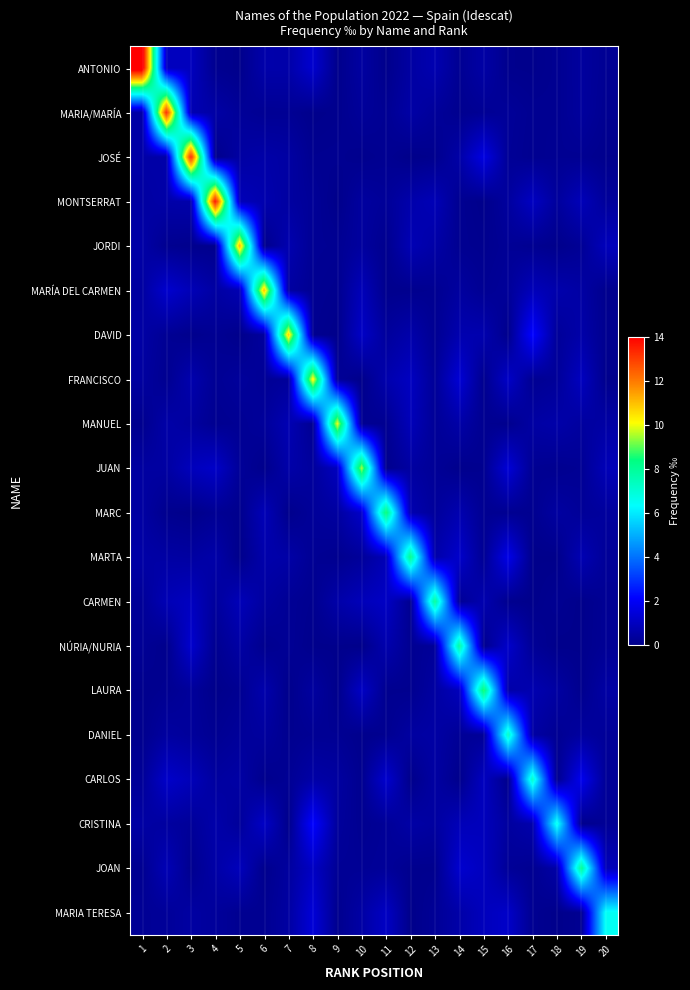

How many categories are shown in the chart?

20